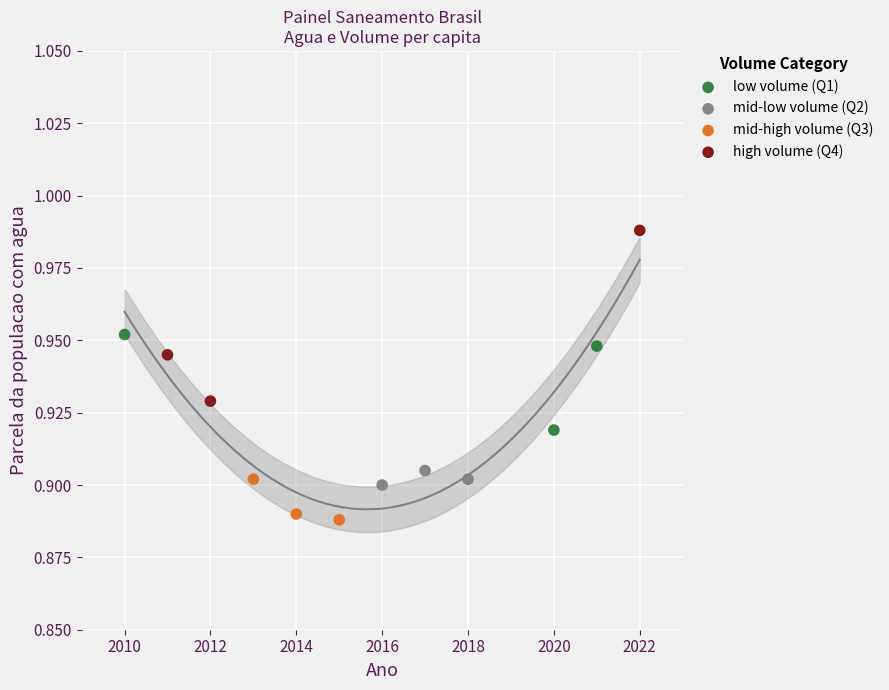

Which series contains the highest Y value?

high volume (Q4)